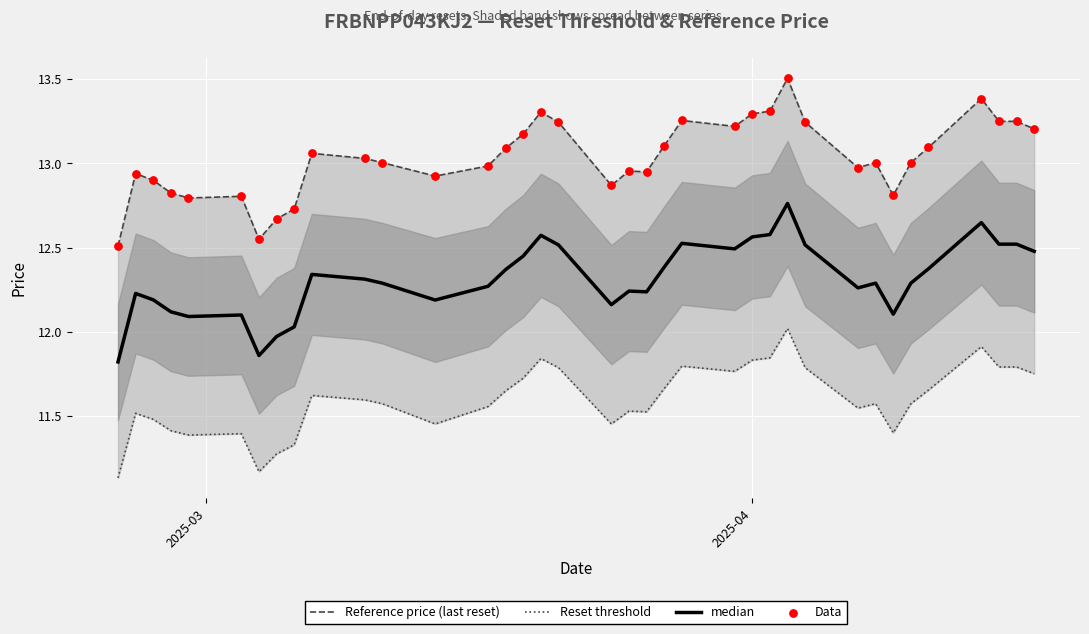

Which series reaches the maximum Y coordinate?

Reference price (last reset)